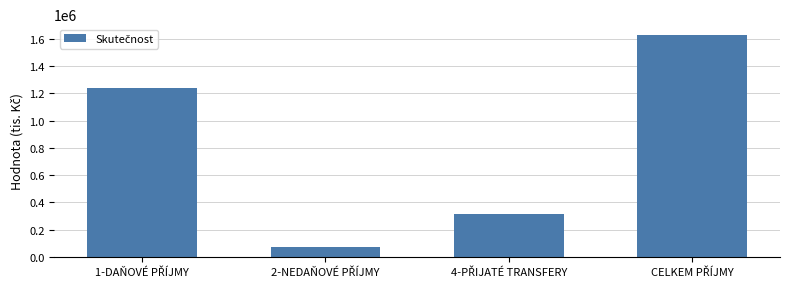

What is the difference between the maximum and minimum values?

1552698.2